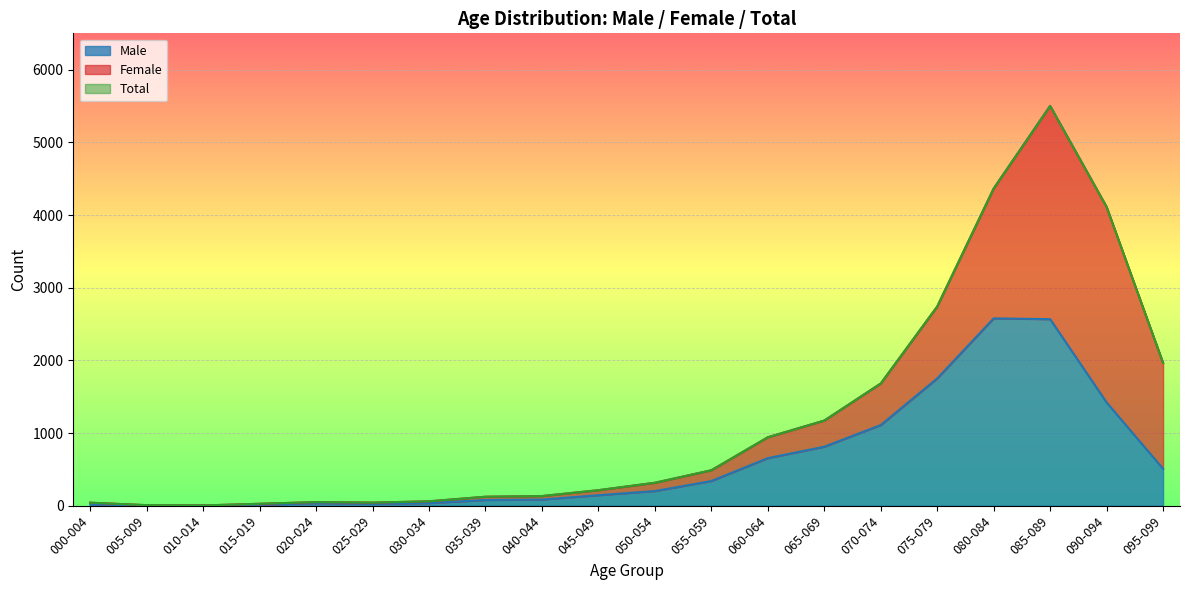

Does the chart display data point markers on the line(s)?

No